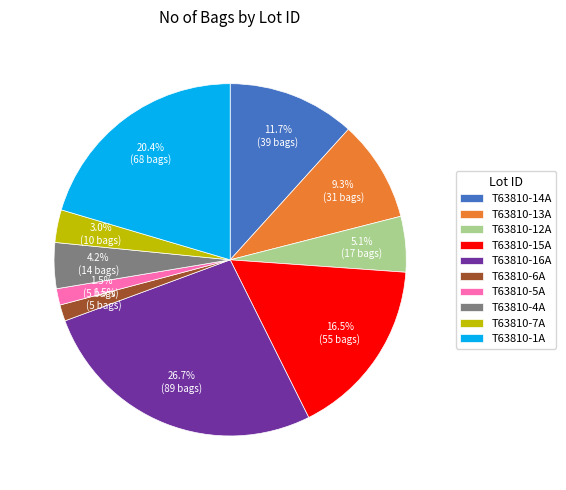

To the nearest percent, what is the difference between the largest and smallest slice percentages?

25%